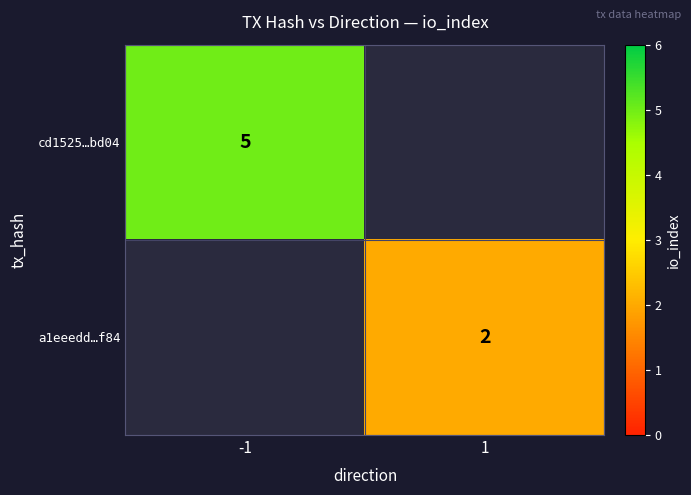

Which label corresponds to the smallest value in the chart?

1